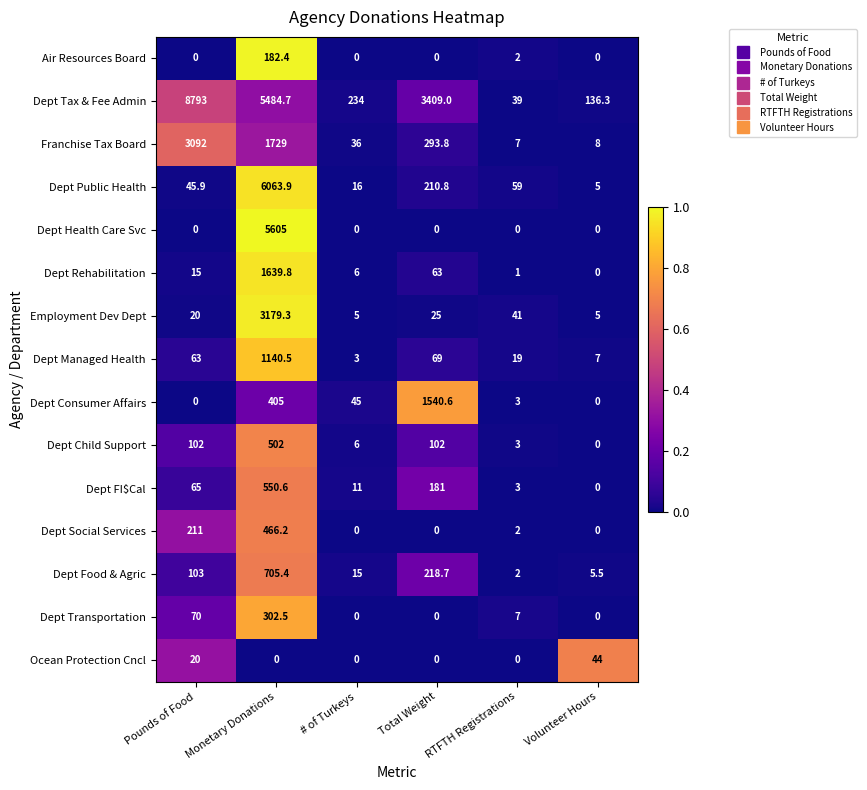

Count the number of data series in this chart.

15